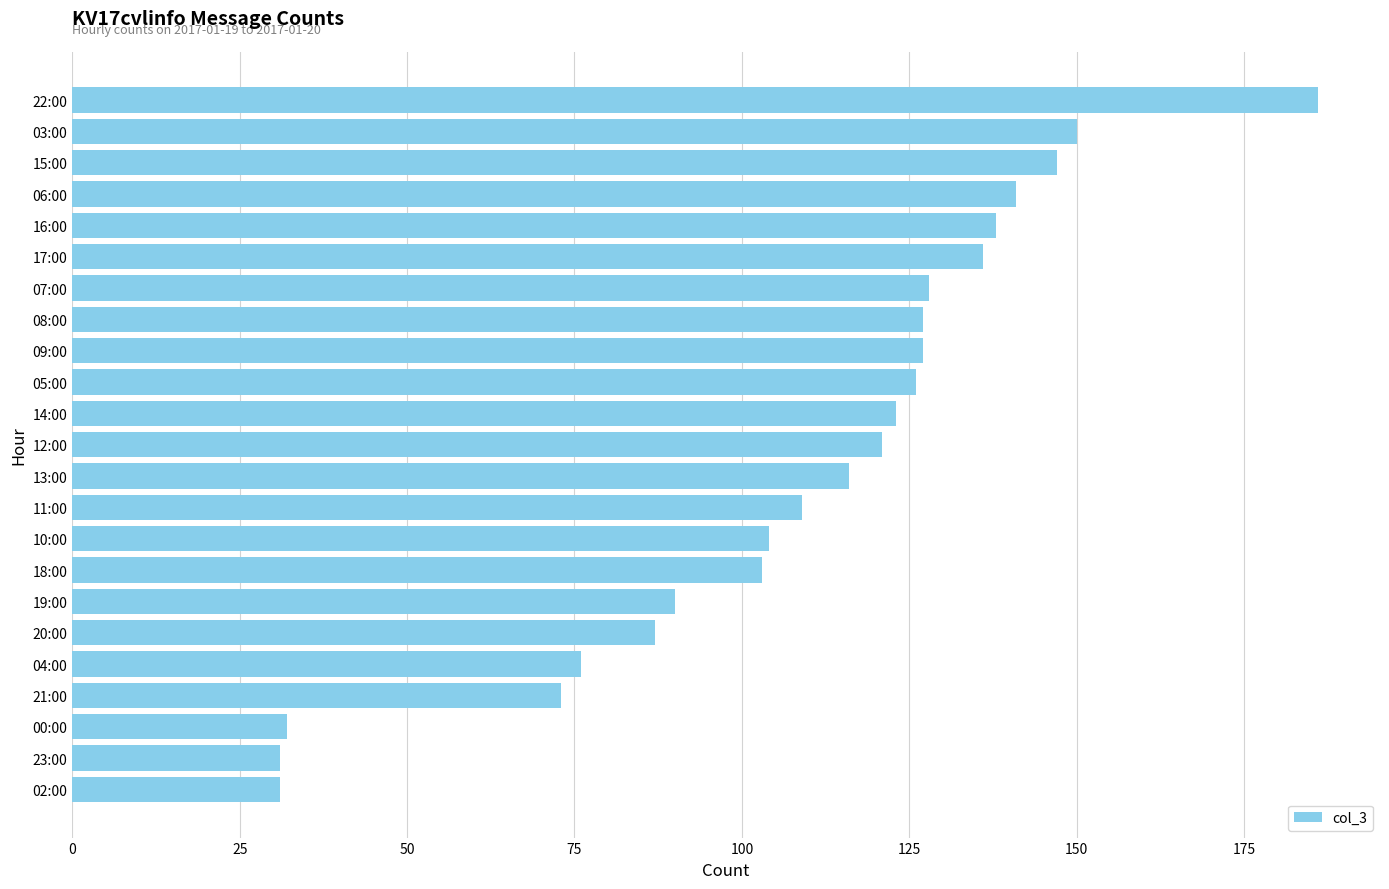

What is the difference between the maximum and minimum values?

155